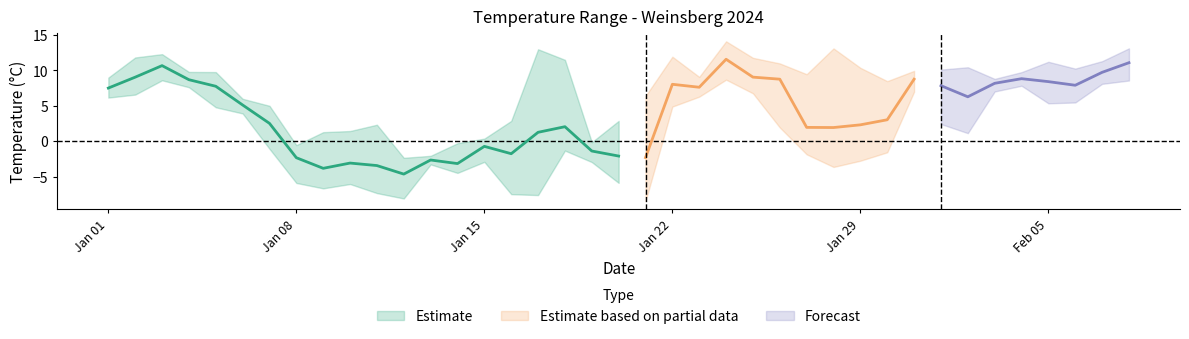

What is the label of the 12th point from the right?

27